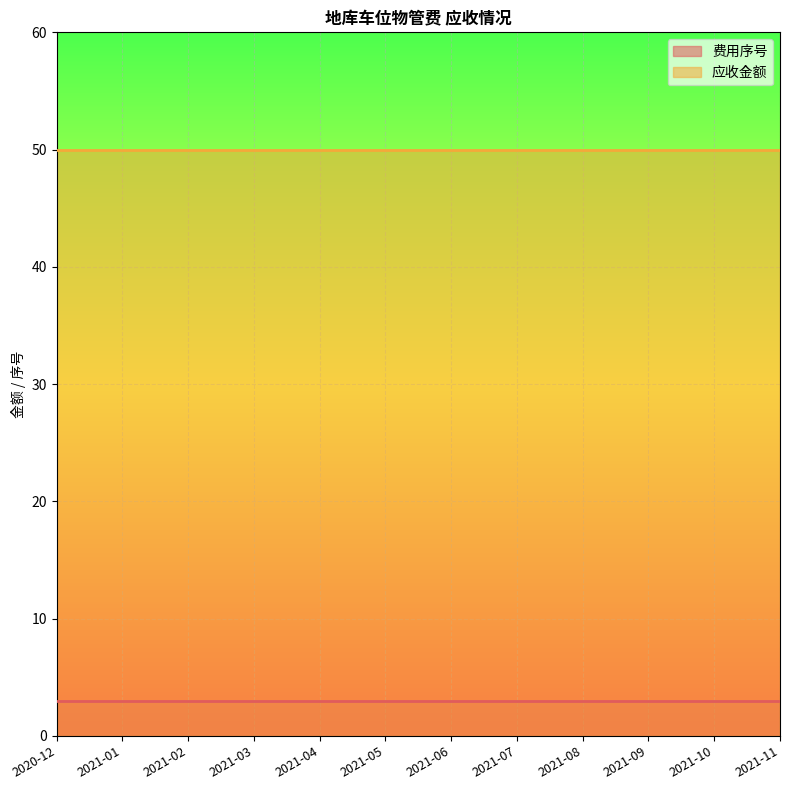

List the labels in order of 应收金额 value, smallest first.

2020-12, 2021-01, 2021-02, 2021-03, 2021-04, 2021-05, 2021-06, 2021-07, 2021-08, 2021-09, 2021-10, 2021-11